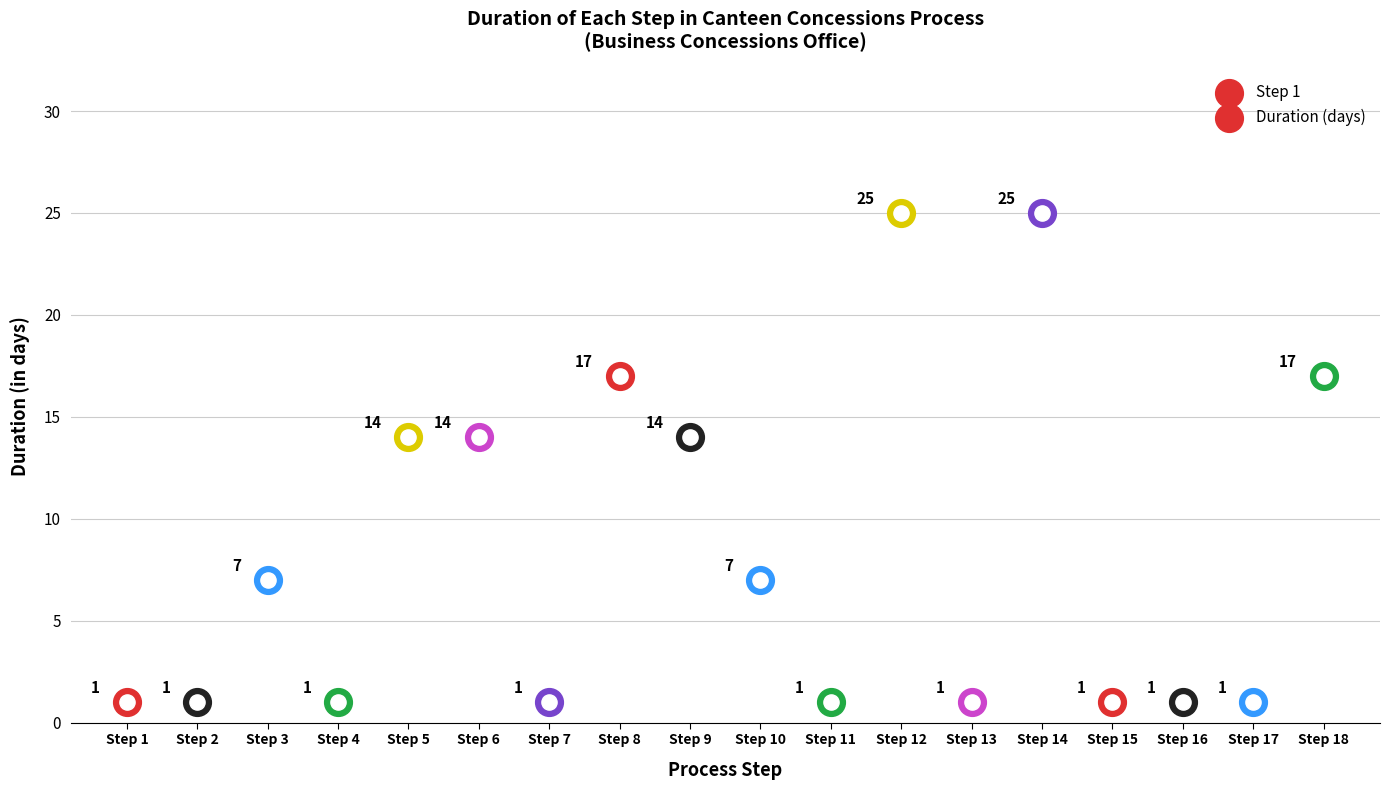

Approximately how many times larger is the value at Step 7 compared to Step 11?

1.0